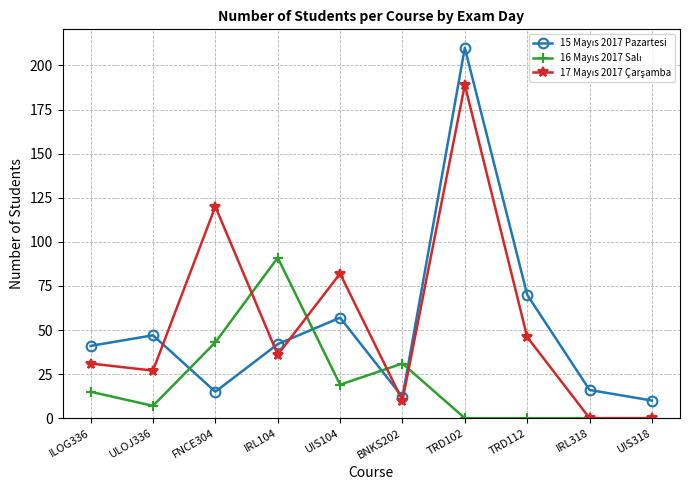

Which category has the highest value across all series?

TRD102